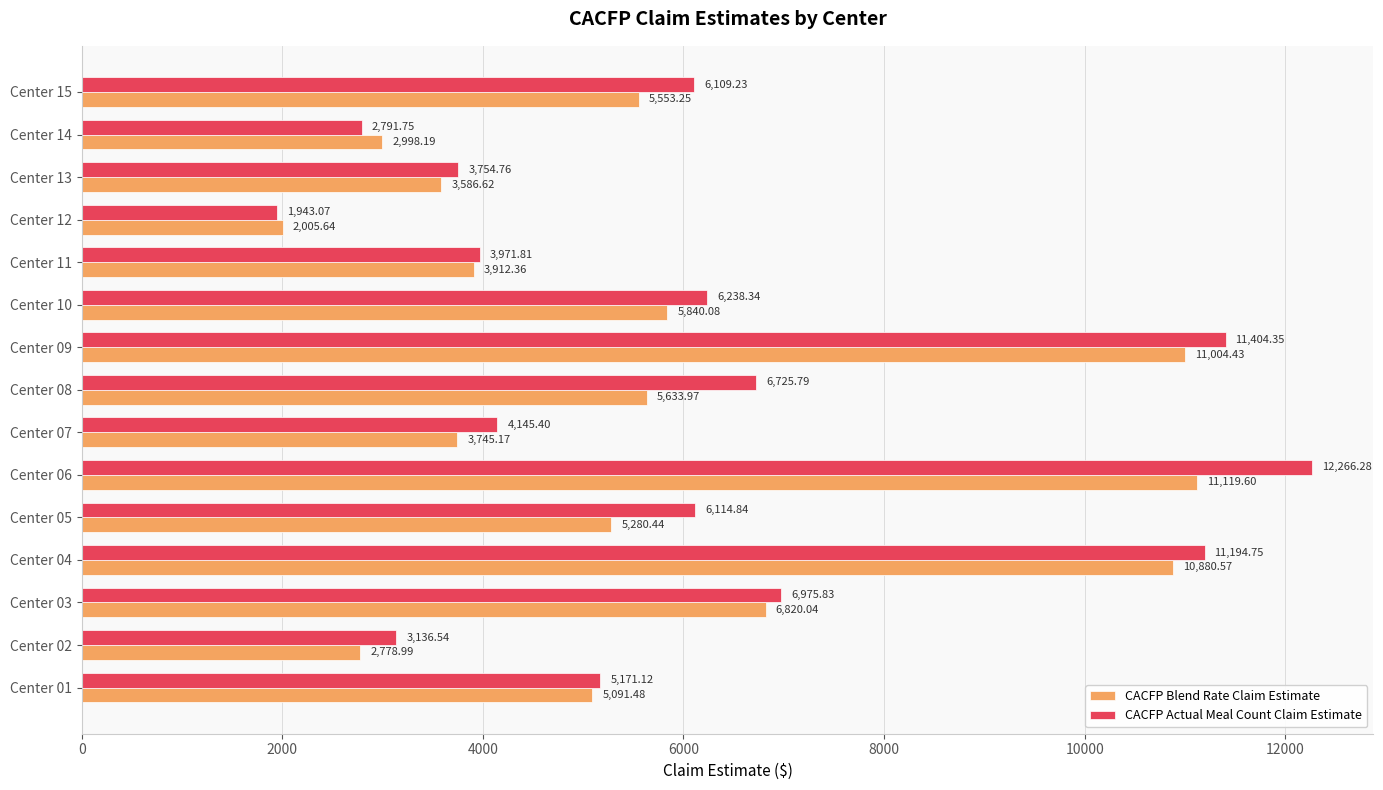

What is the total value across all series at Center 08?

12359.8